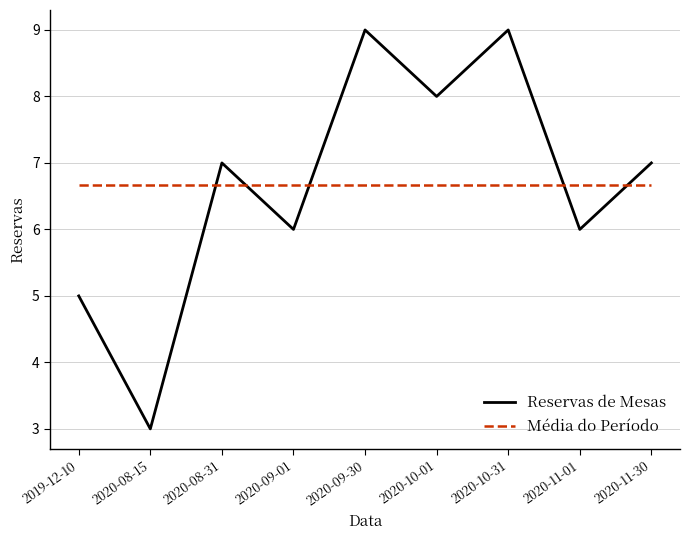

The value of Reservas de Mesas at 2020-10-01 is 1.7. True or false?

False